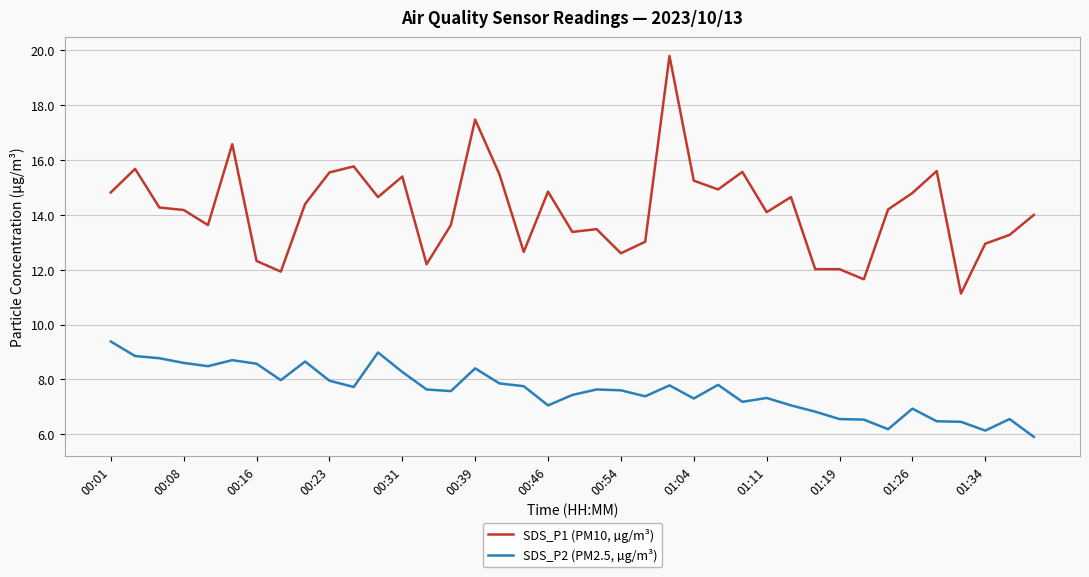

Rank the series by their maximum value, from lowest to highest.

SDS_P2 (PM2.5, µg/m³), SDS_P1 (PM10, µg/m³)